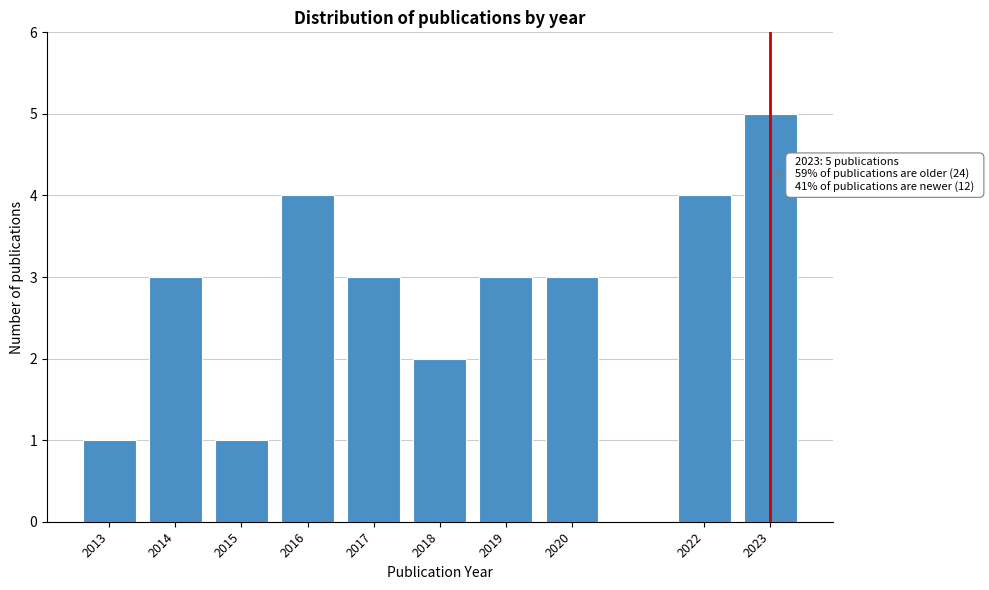

Reading left to right, list all the values displayed in this chart.

2013=1	2014=3	2015=1	2016=4	2017=3	2018=2	2019=3	2020=3	2022=4	2023=5